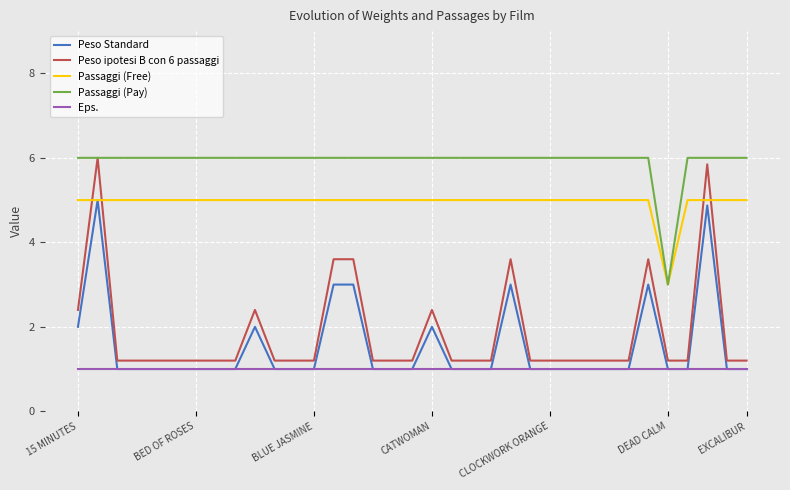

Count the number of categories in the chart.

35